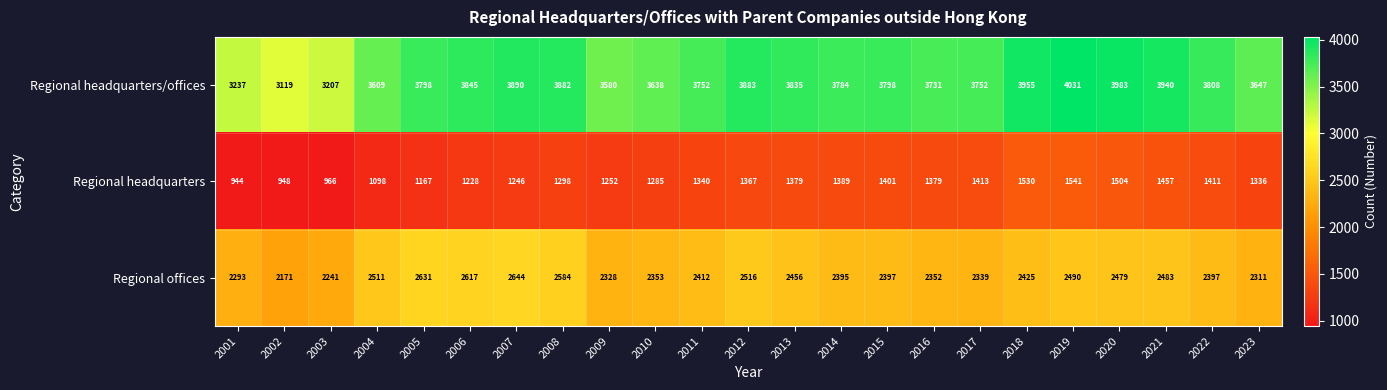

How many data points does each series have?

23